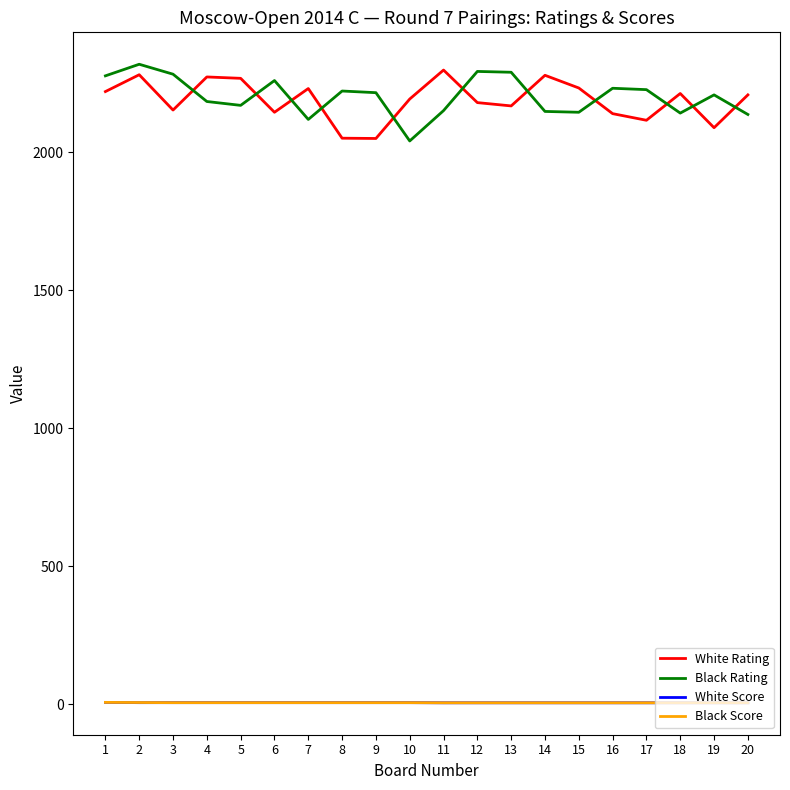

True or false: Black Score has a value of 4.5 at 17.

True